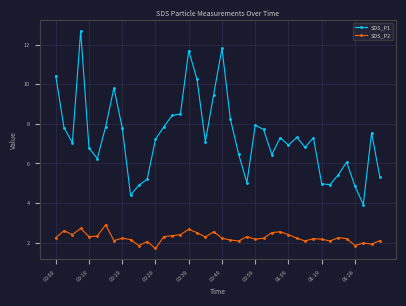

Which series has the largest total across all categories?

SDS_P1